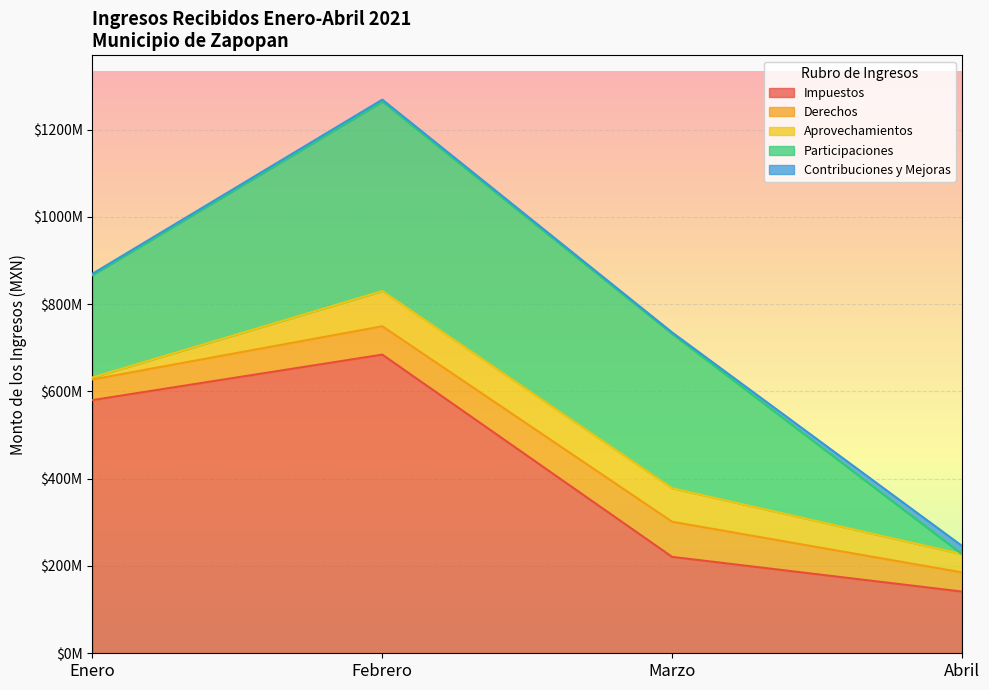

Between Febrero and Marzo, which series saw the biggest shift?

Impuestos